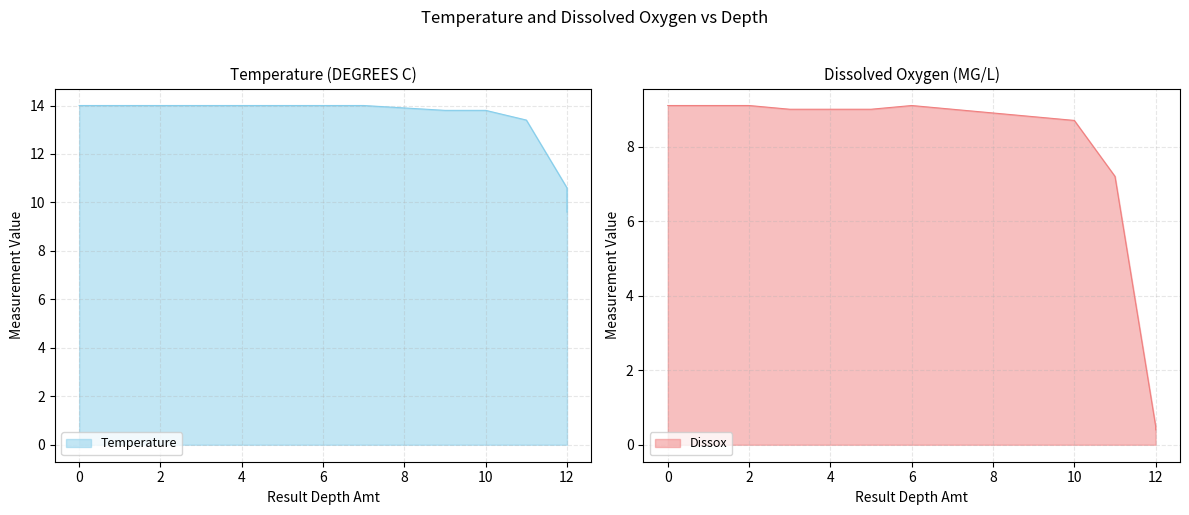

True or false: Dissox and Temperature cross at least once.

False